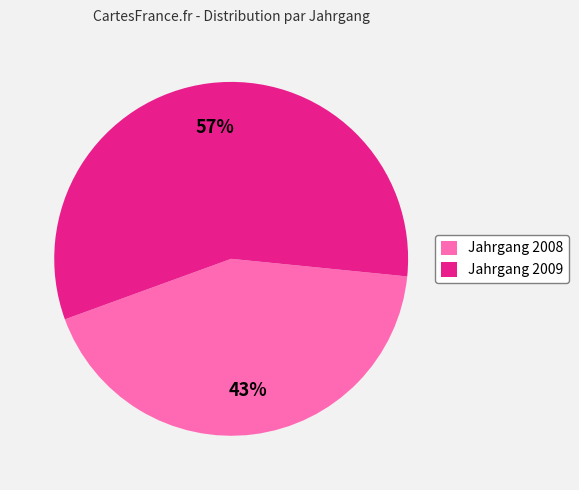

Rank the categories by value from highest to lowest.

Jahrgang 2009, Jahrgang 2008